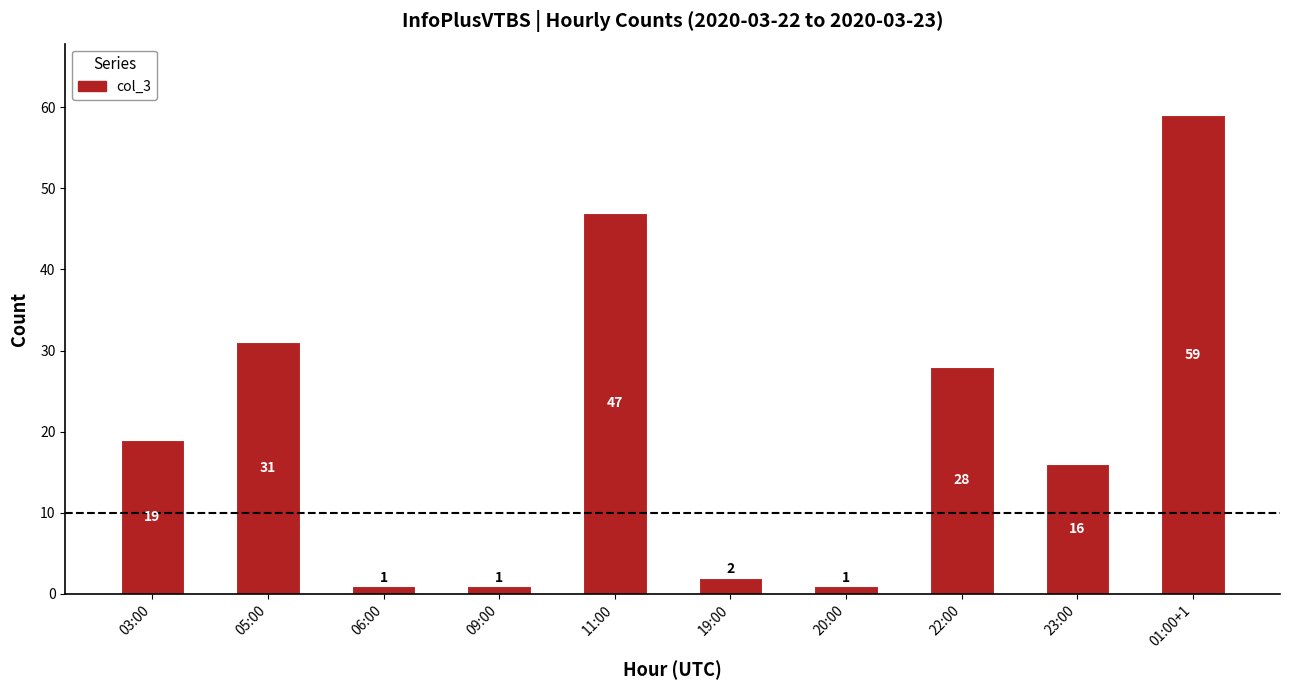

Which has a higher value, 03:00 or 06:00?

03:00